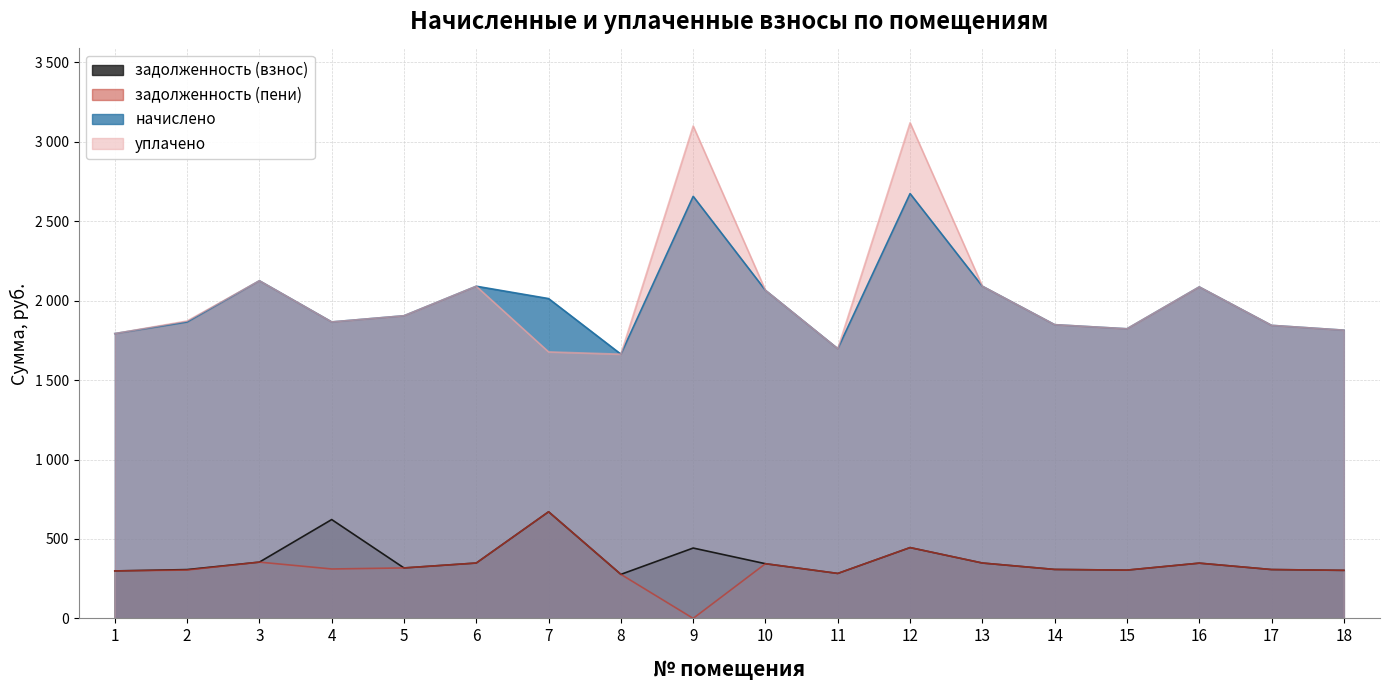

How many values in the задолженность (взнос) series are below 344?

9